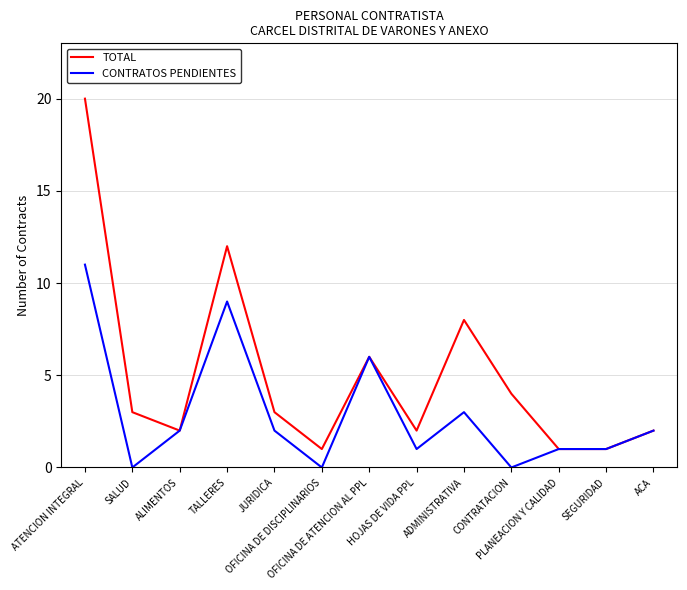

Is the value of CONTRATOS PENDIENTES at CONTRATACION greater than the value of TOTAL at ALIMENTOS?

No